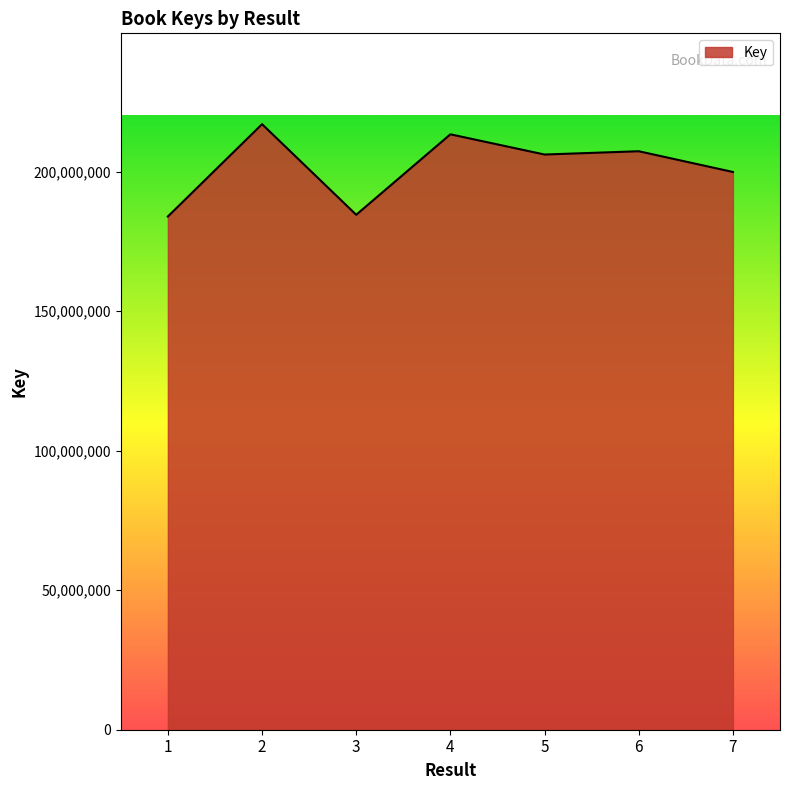

Where is the first local maximum?

2